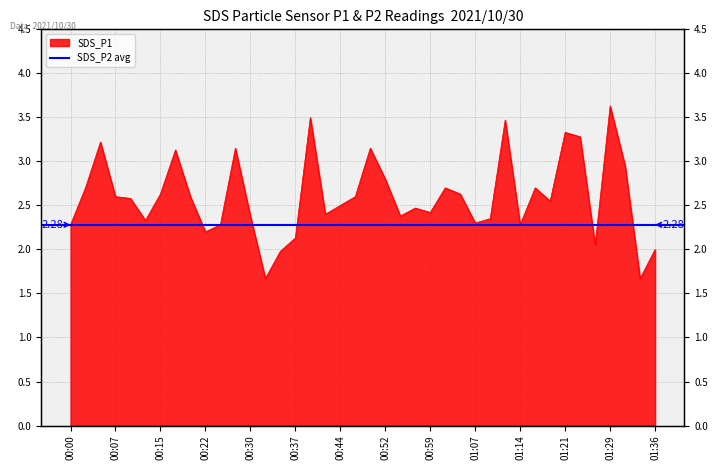

What is the sum of all values?

104.0